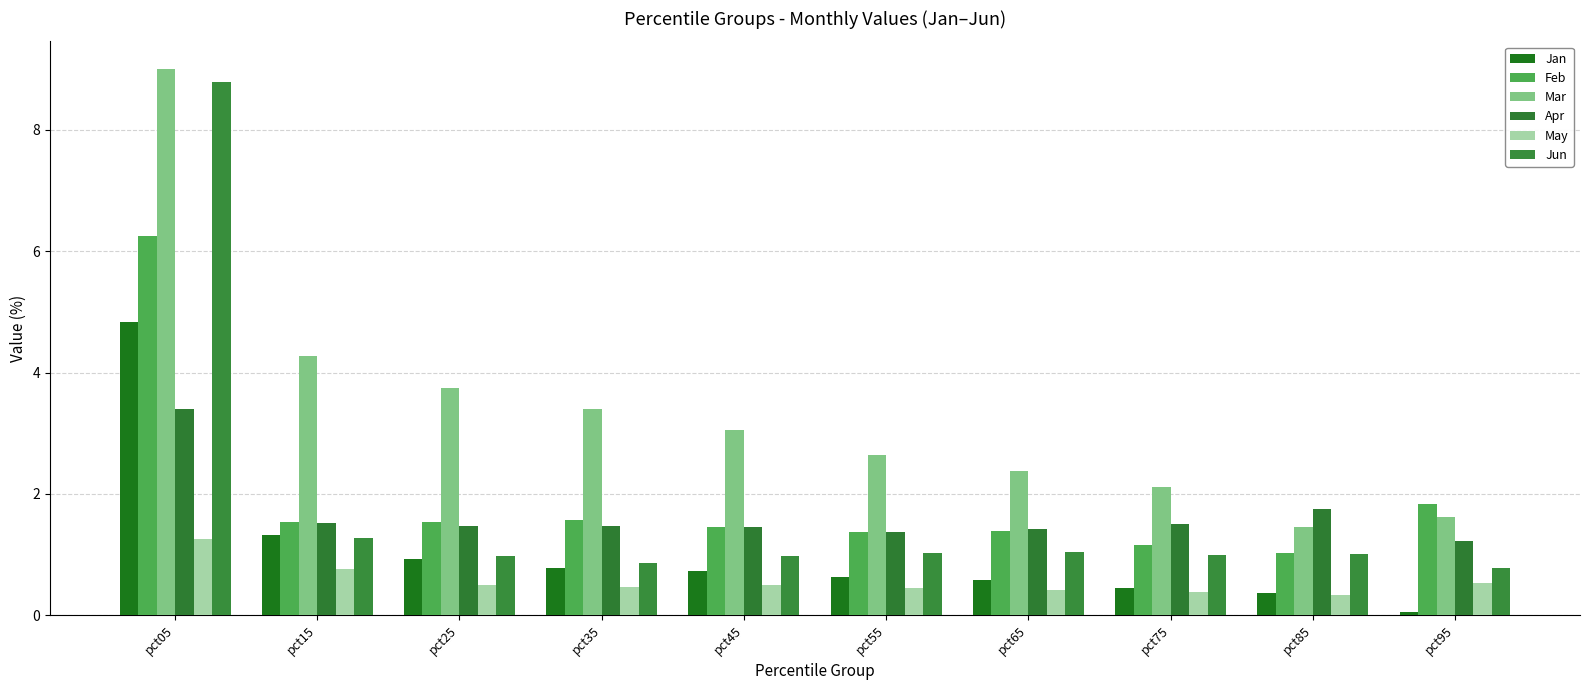

Between pct45 and pct75, which series saw the biggest shift?

Mar